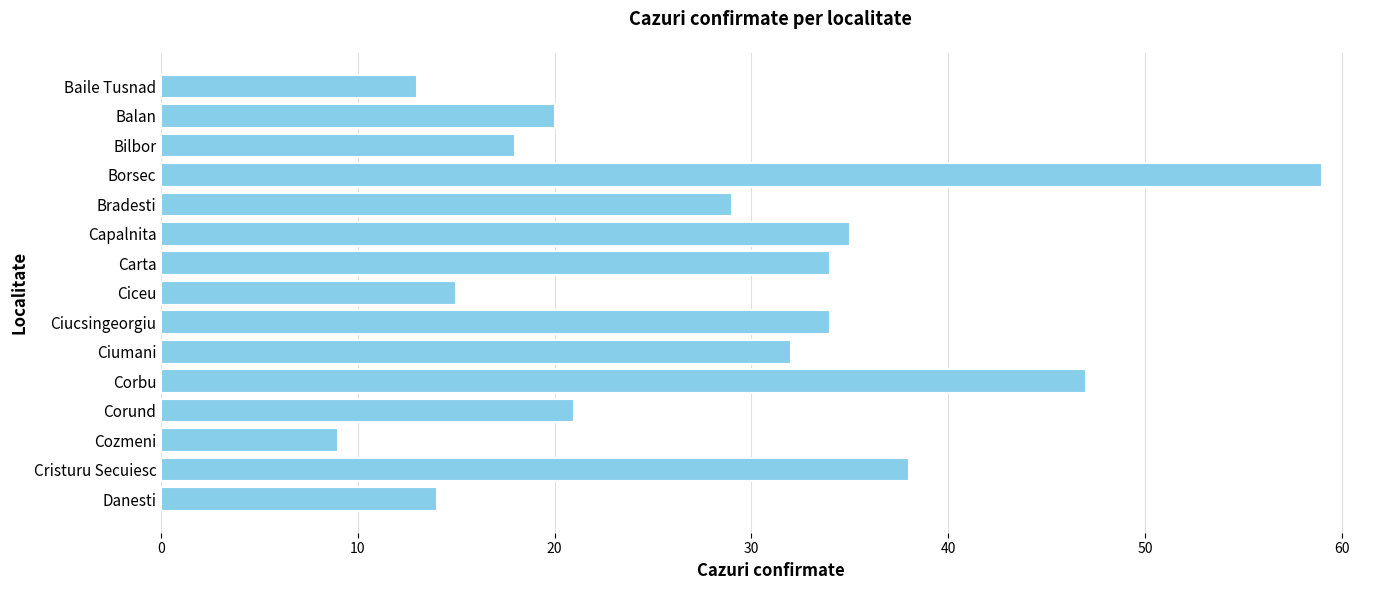

What is the difference between the second highest and minimum values?

38